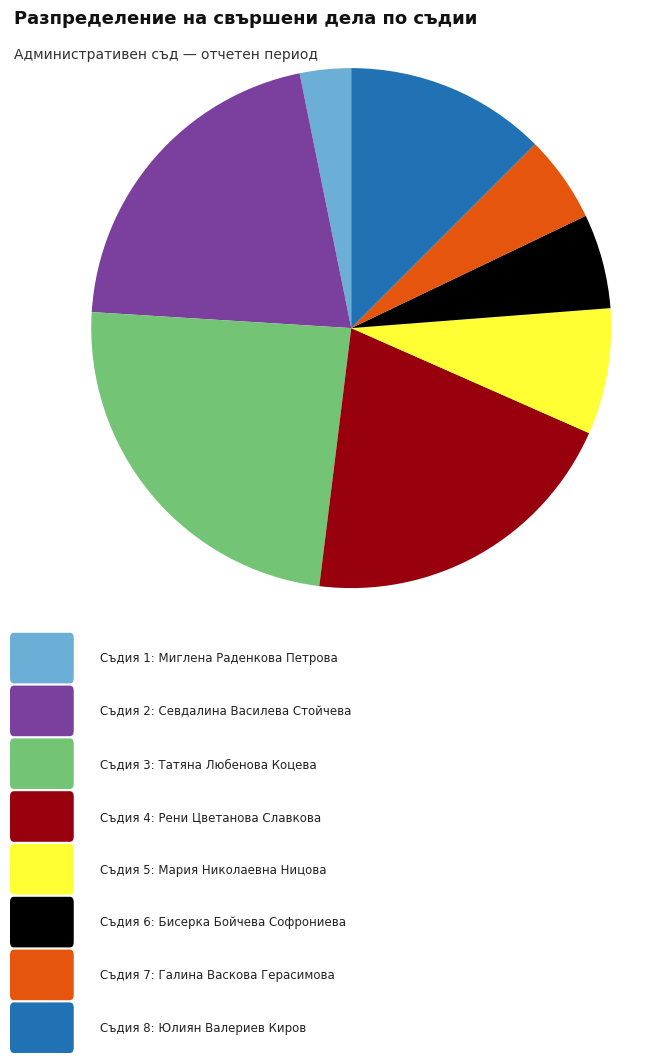

How many segments does this pie chart have?

8